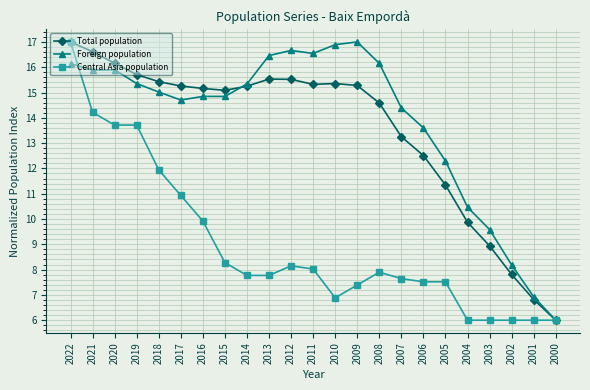

Is the value of Foreign population at 2020 greater than the value of Central Asia population at 2016?

Yes